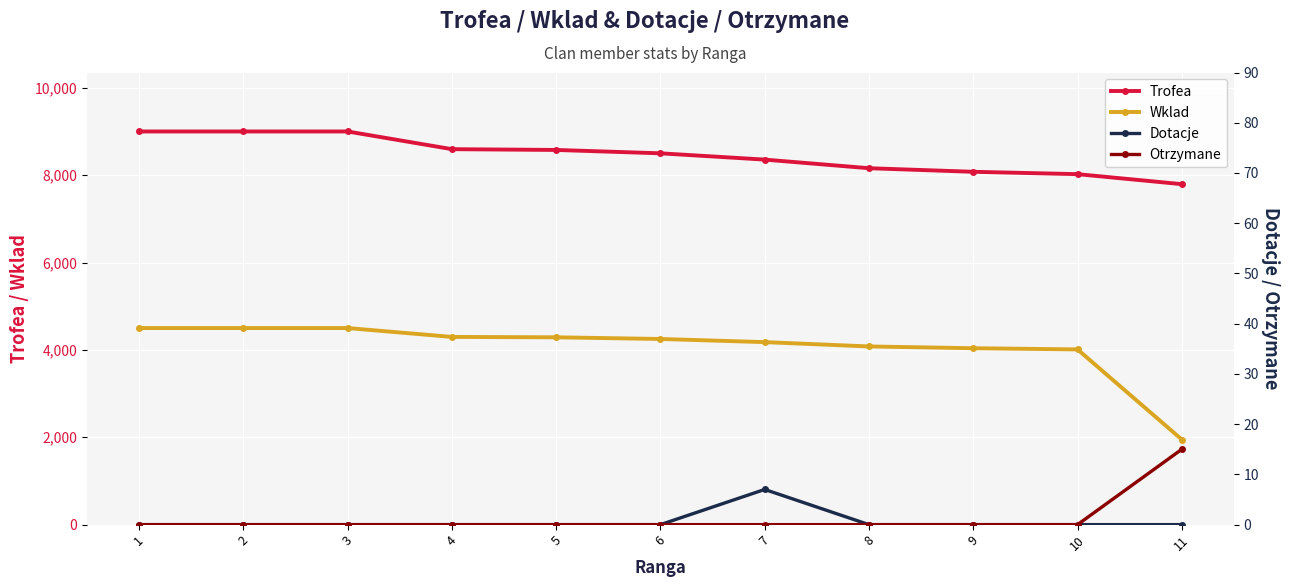

What is the difference between the highest and lowest values at 1?

9000